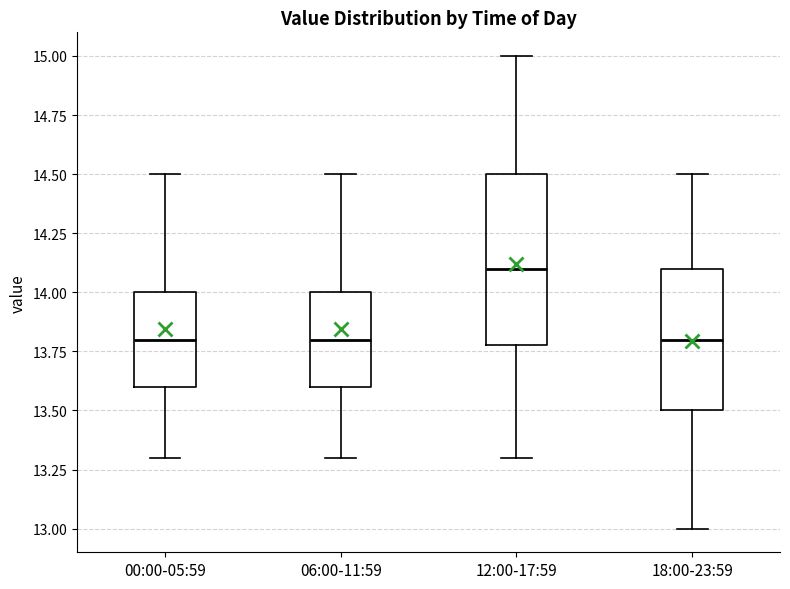

Where is the upper edge of the box for 12:00-17:59 on the y-axis? The values are not printed on the chart, so give them approximately, as read against the axis.

14.5